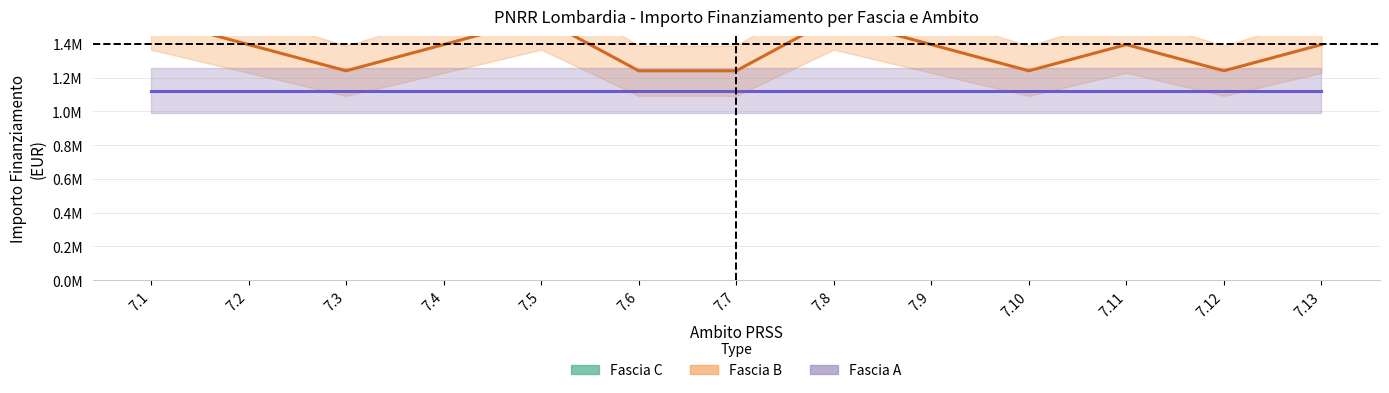

Rank the series by their average value, from highest to lowest.

Fascia C, Fascia B, Fascia A